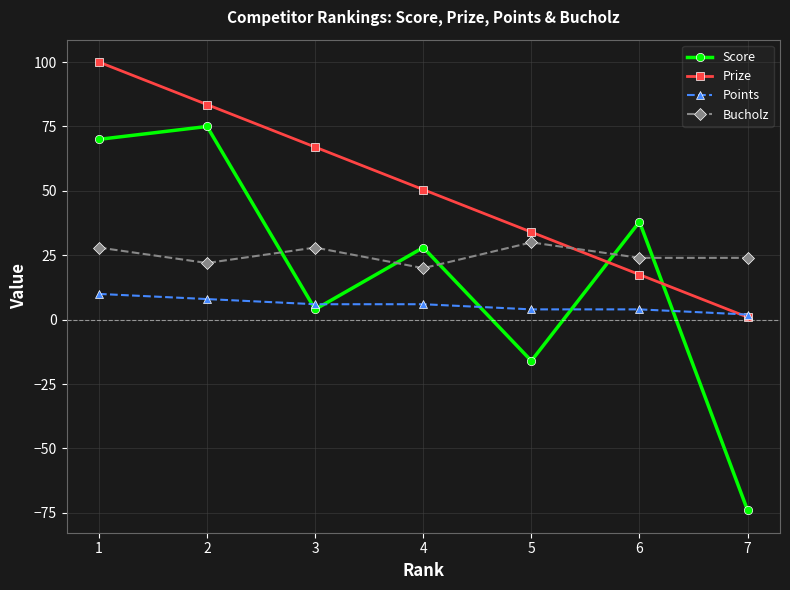

What is the value of the Prize point at the 4th from the left?

50.5